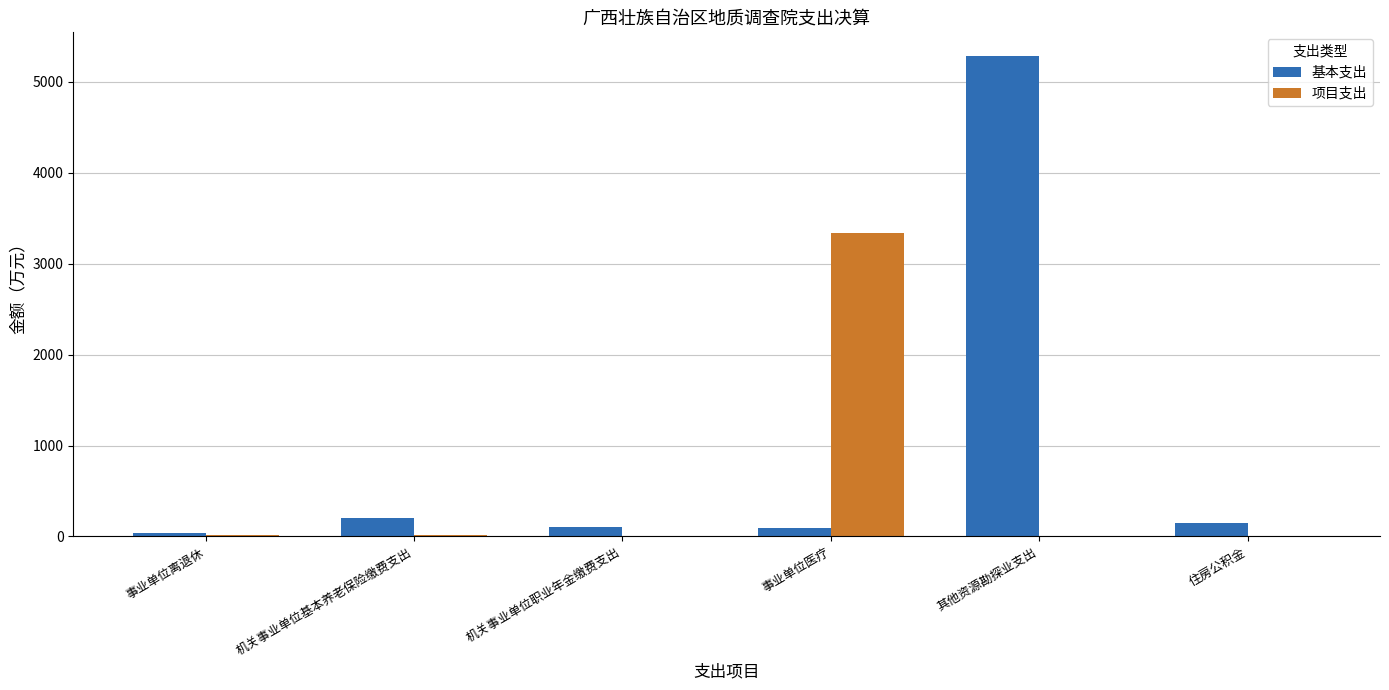

At which label does 基本支出 reach its peak?

其他资源勘探业支出